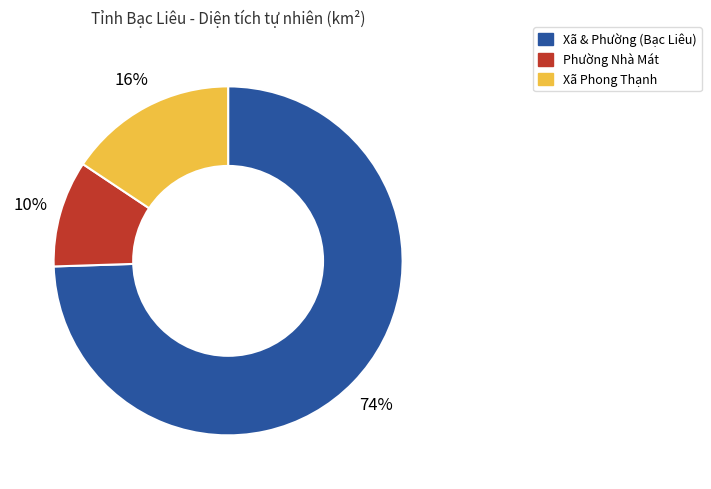

Is there any slice that represents more than half of the pie?

Yes